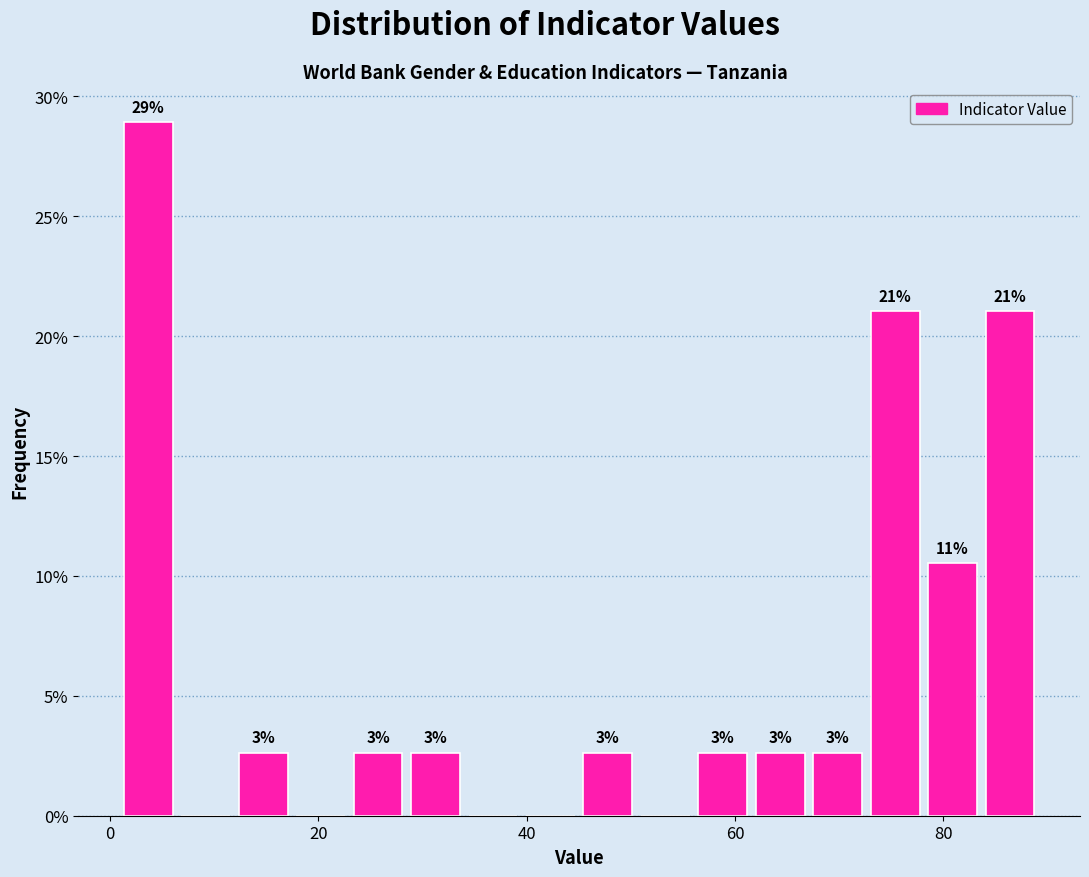

Around what value on the x-axis is the tallest bar? Give the approximate position of its centre, as read against the axis.

4